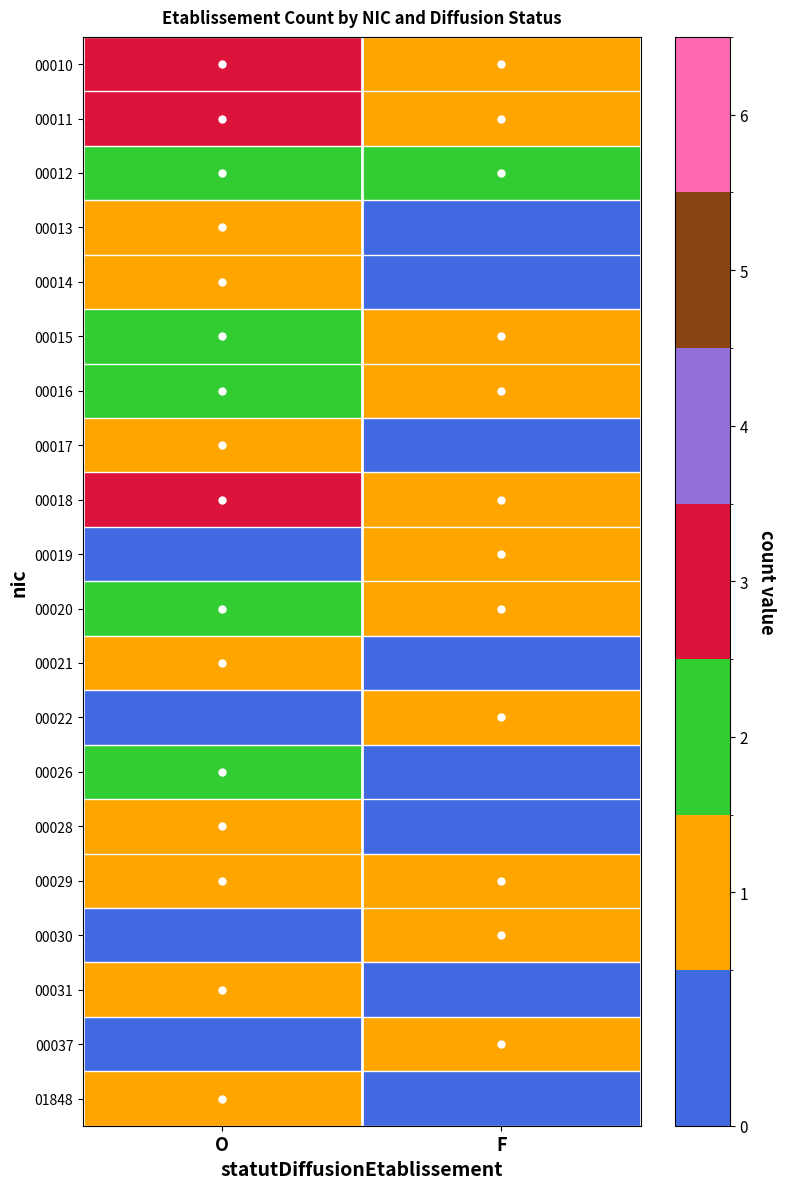

What is the spread (max minus min) of values at F?

2